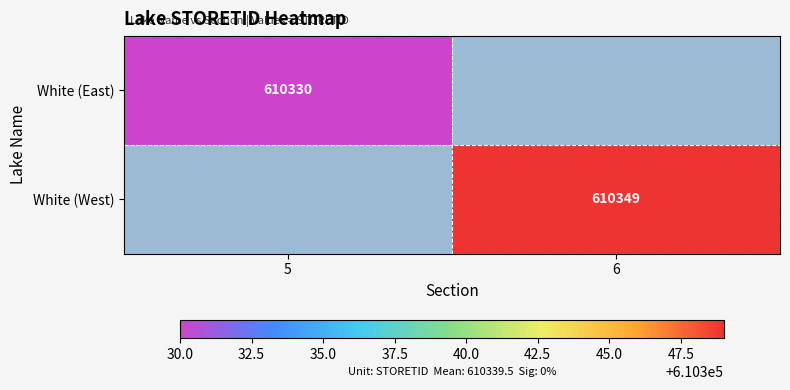

Is it true that White (West) equals 610349 at 6?

True